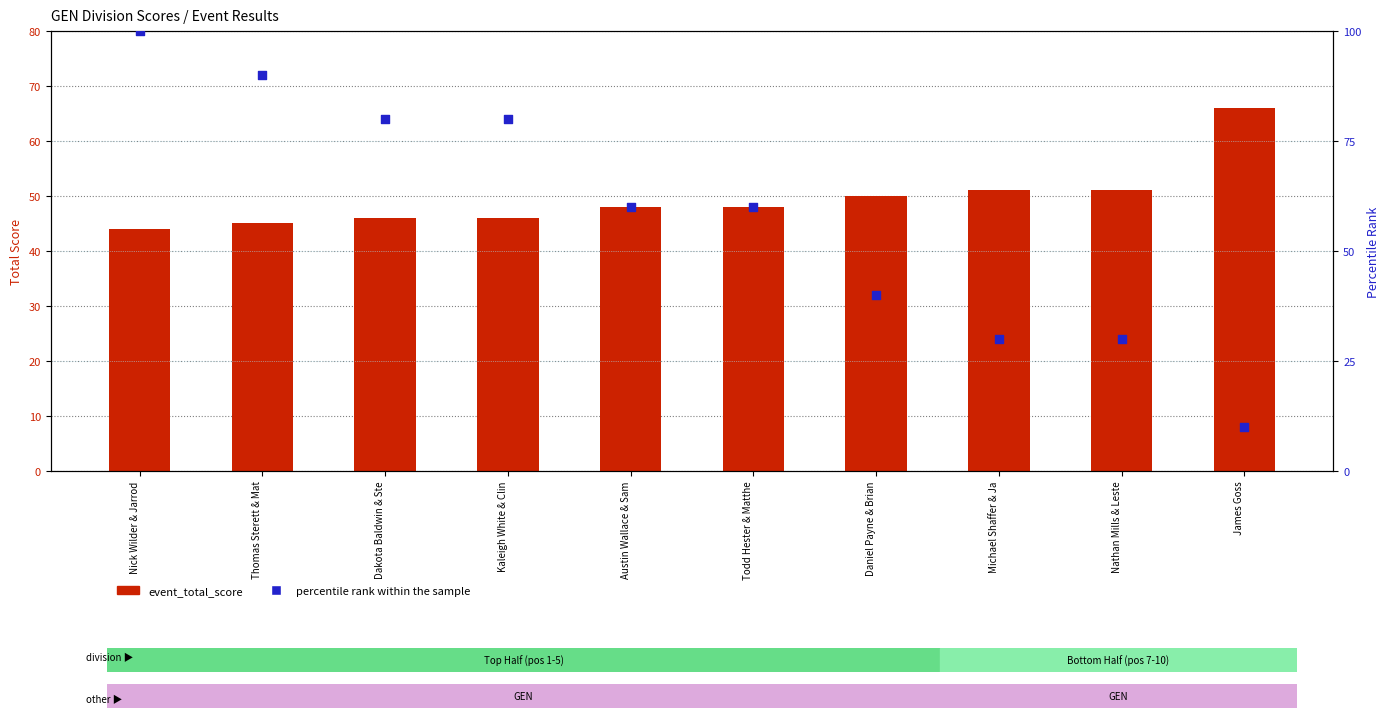

What are all the series names shown in the legend?

event_total_score, percentile rank within the sample